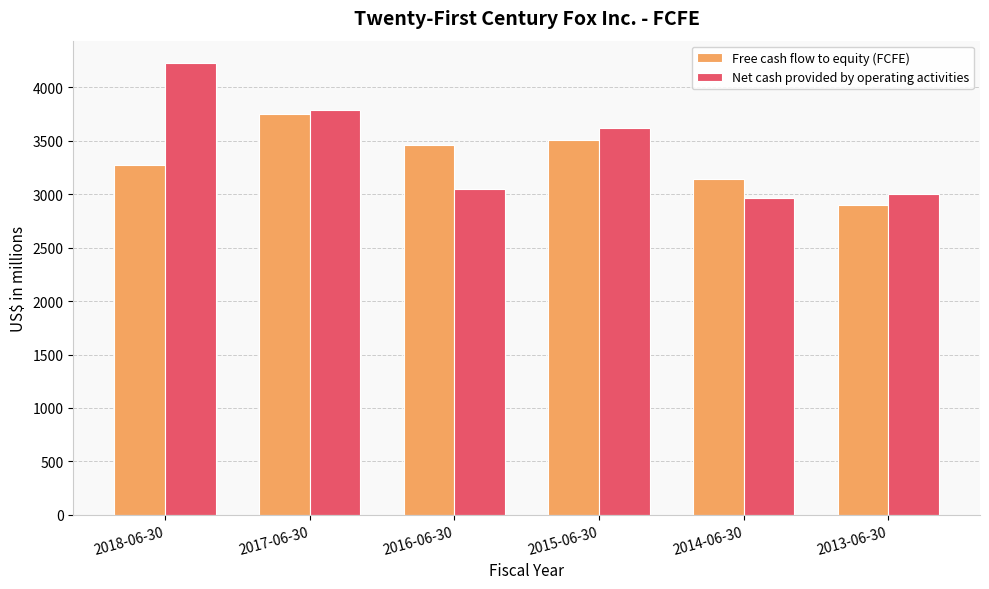

Reading left to right, extract all data points from this chart.

Free cash flow to equity (FCFE): 3273	3753	3458	3509	3145	2903
Net cash provided by operating activities: 4227	3785	3048	3617	2964	3002